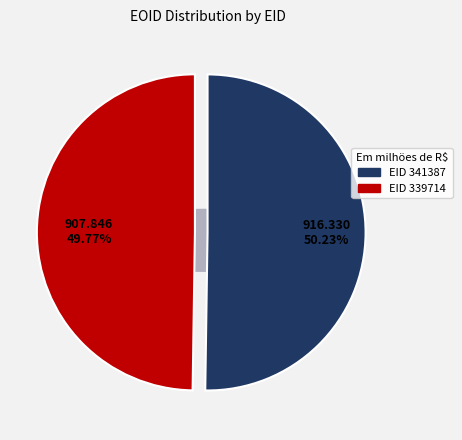

Which category has the biggest portion of the pie?

341387